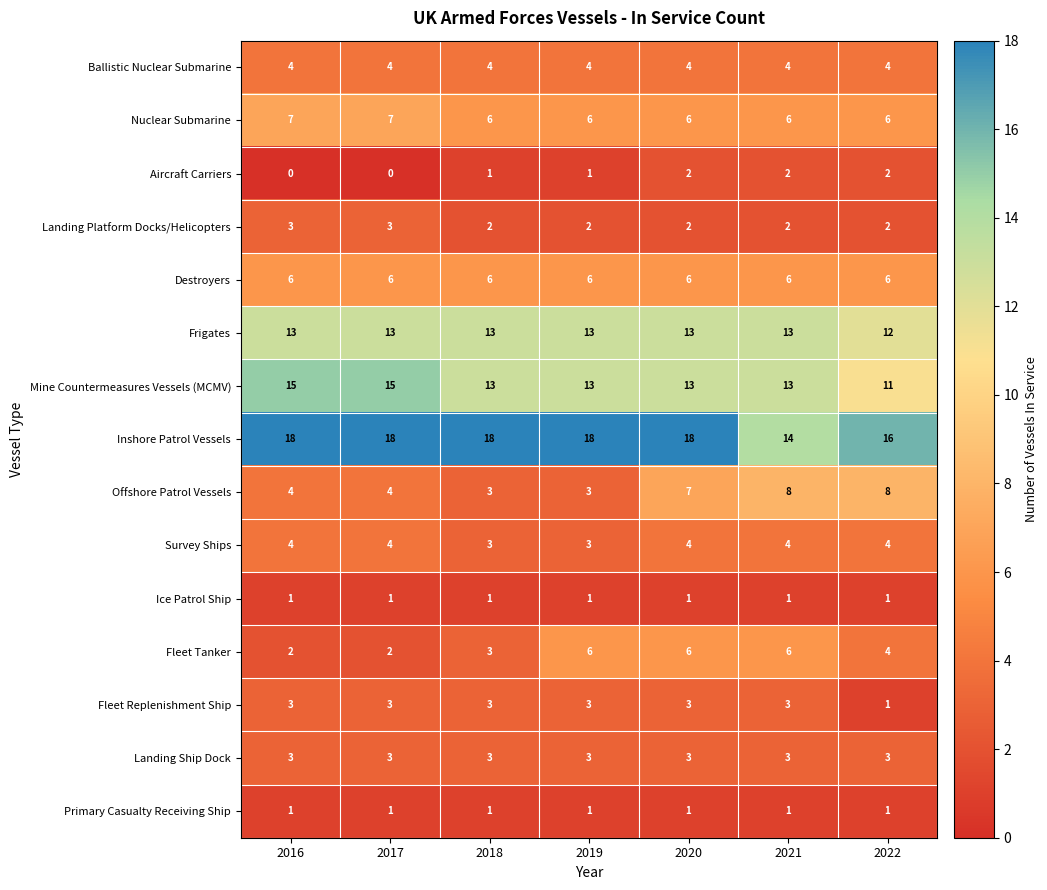

The value of Fleet Replenishment Ship at 2022 is 1. True or false?

True